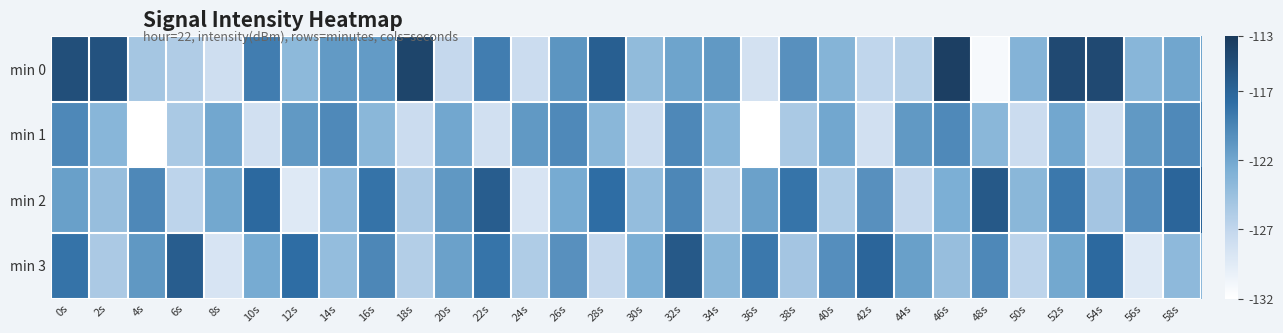

At which category is the sum across all series the highest?

0s